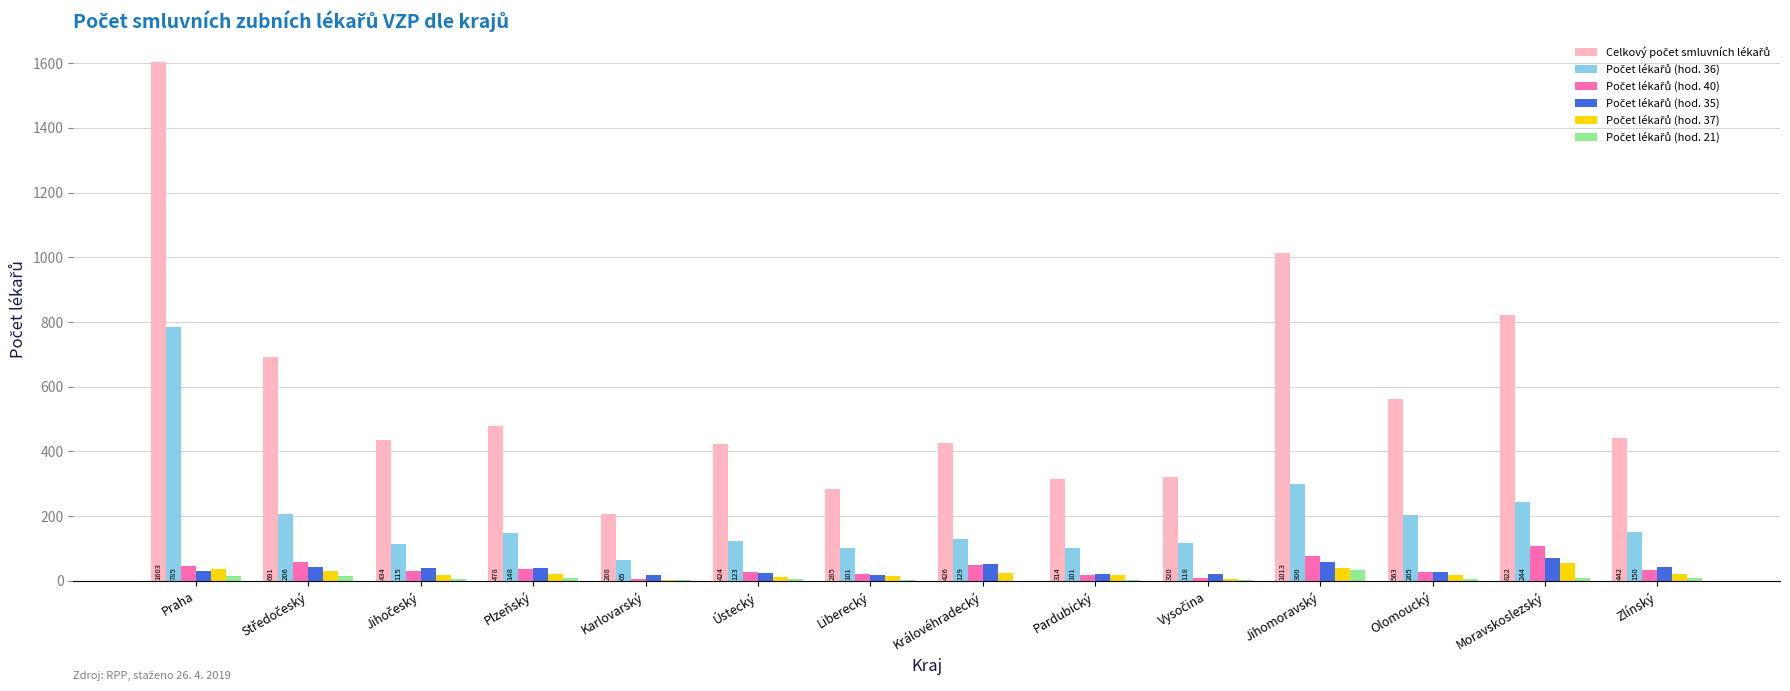

Which label corresponds to the largest value in the chart?

Praha